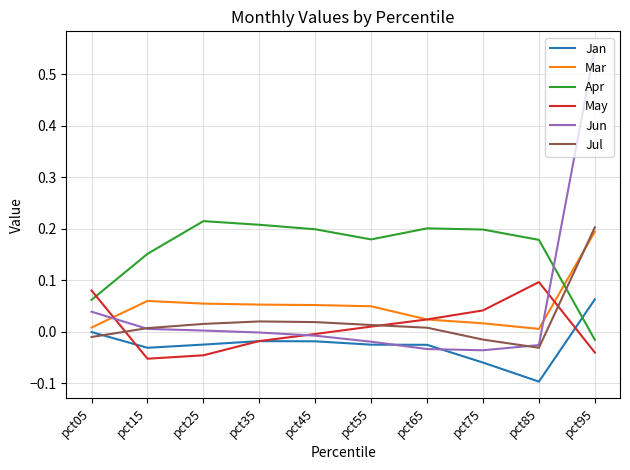

At which label does Apr reach its minimum?

pct95